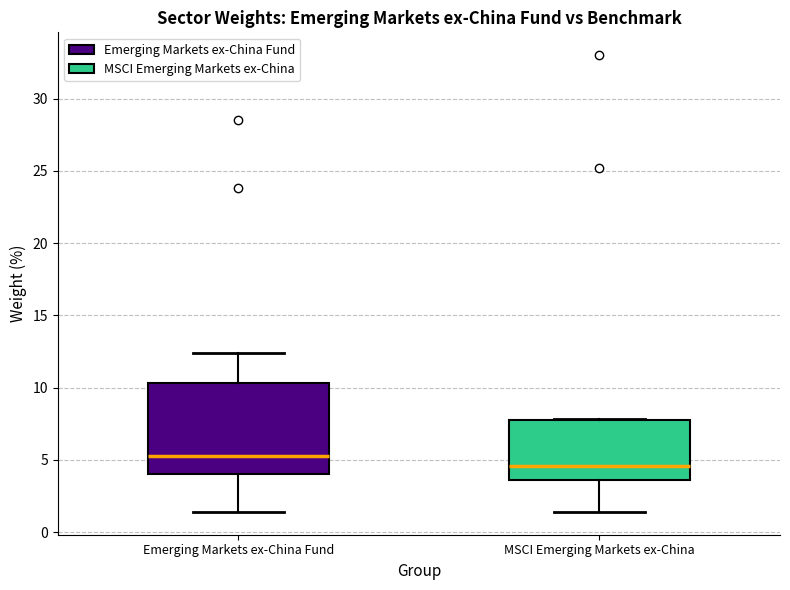

Which box has the lowest median line?

MSCI Emerging Markets ex-China